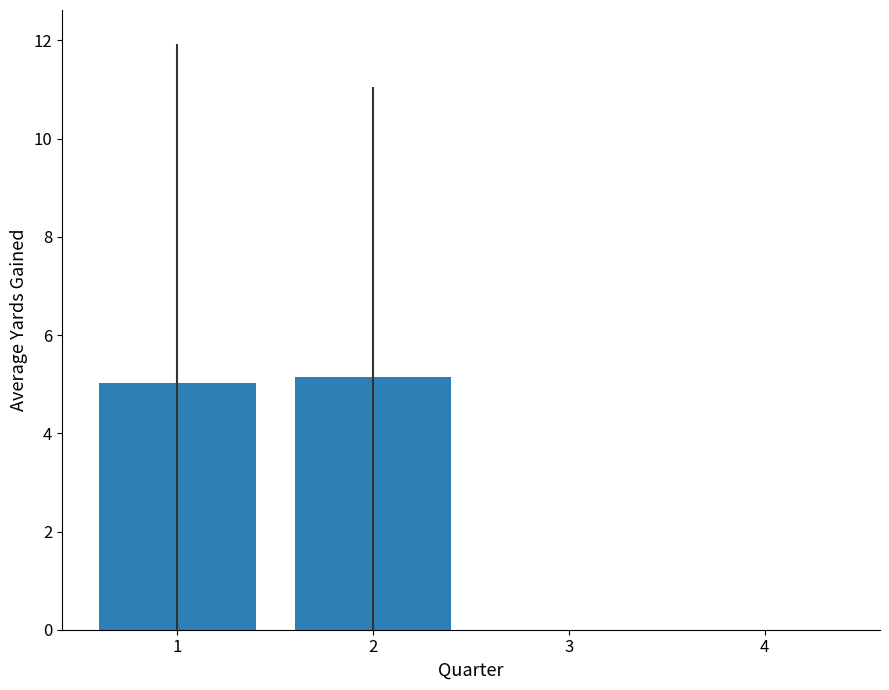

Reading right to left, what are all the values shown in this chart?

4=0.0	3=0.0	2=5.1	1=5.0